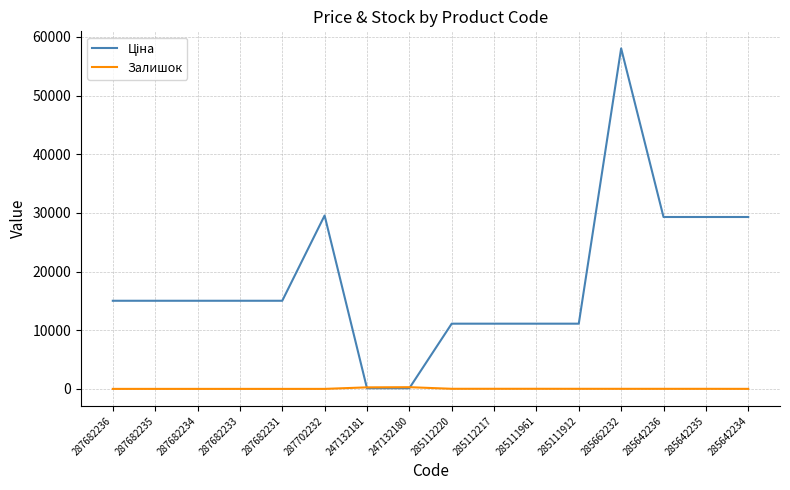

True or false: Залишок has a value of 0.0 at 287682235.

True